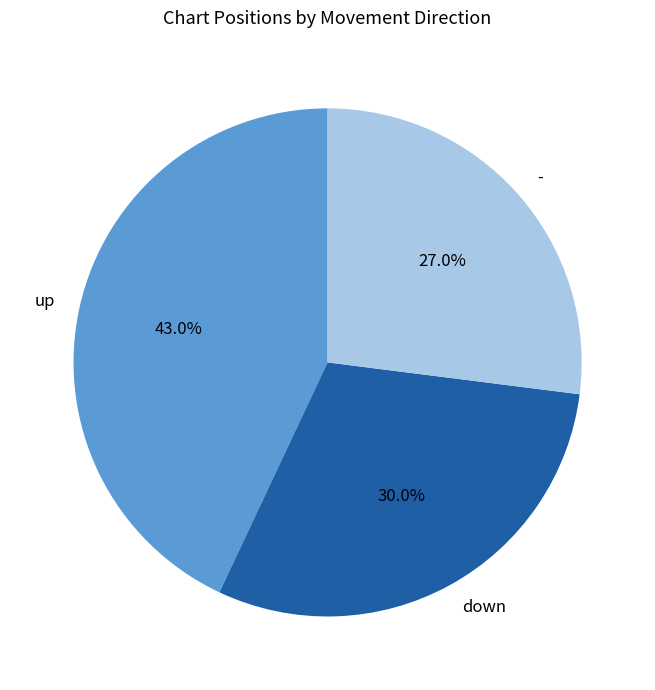

What percentage is the - slice, to the nearest percent?

27%